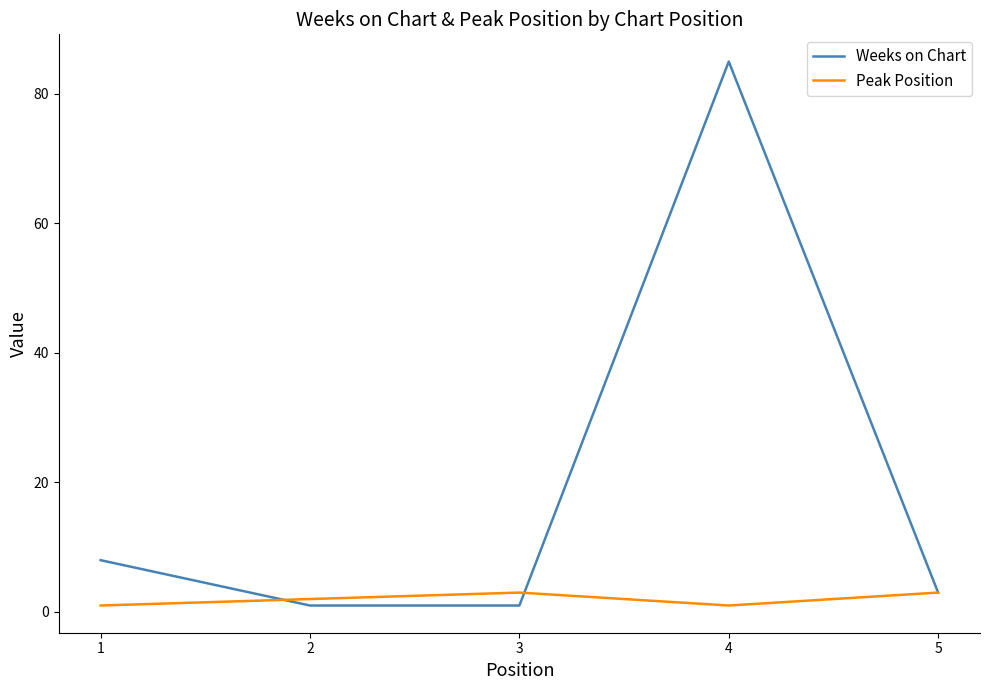

Which series changed the most between 4 and 5?

Weeks on Chart